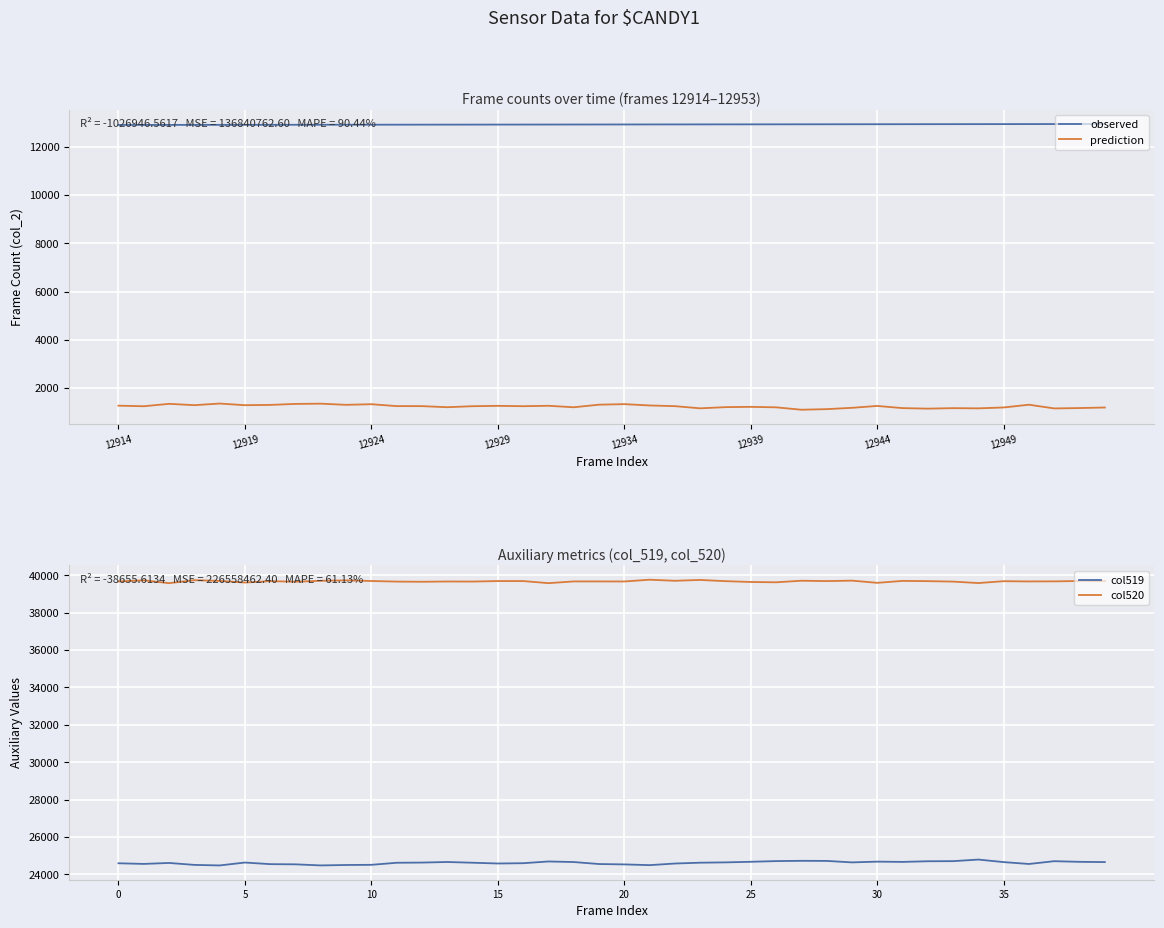

How many series are shown in this chart?

4